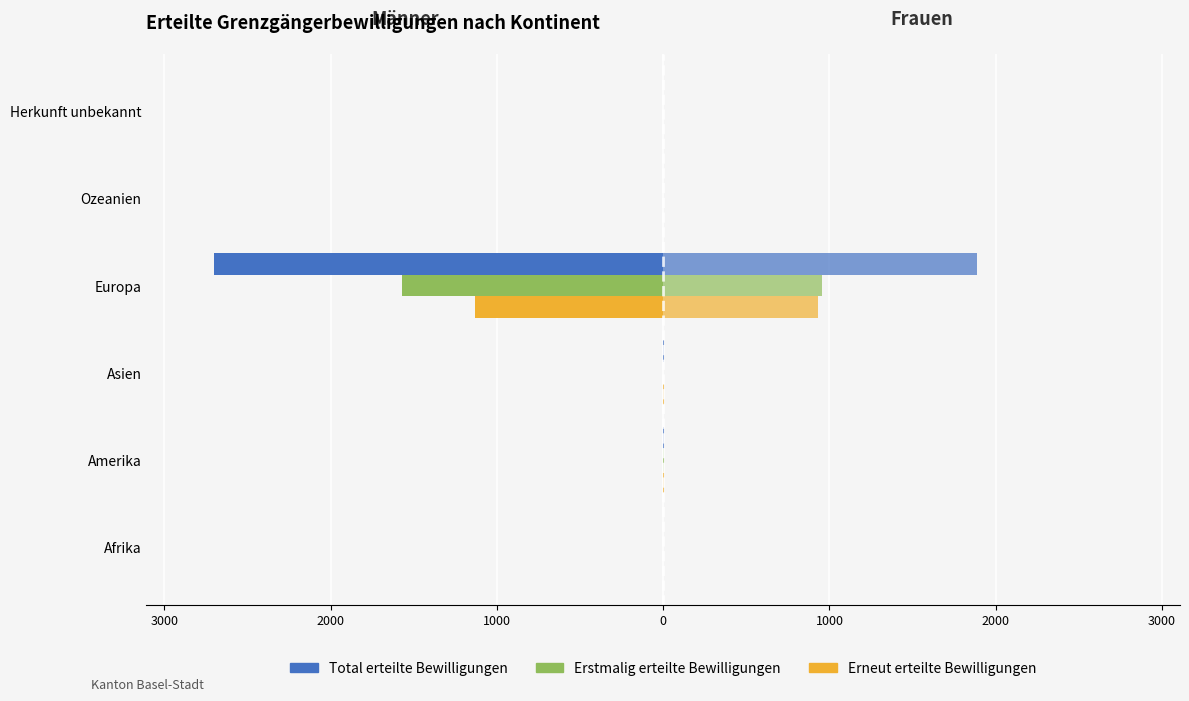

Are the bars horizontal?

Yes